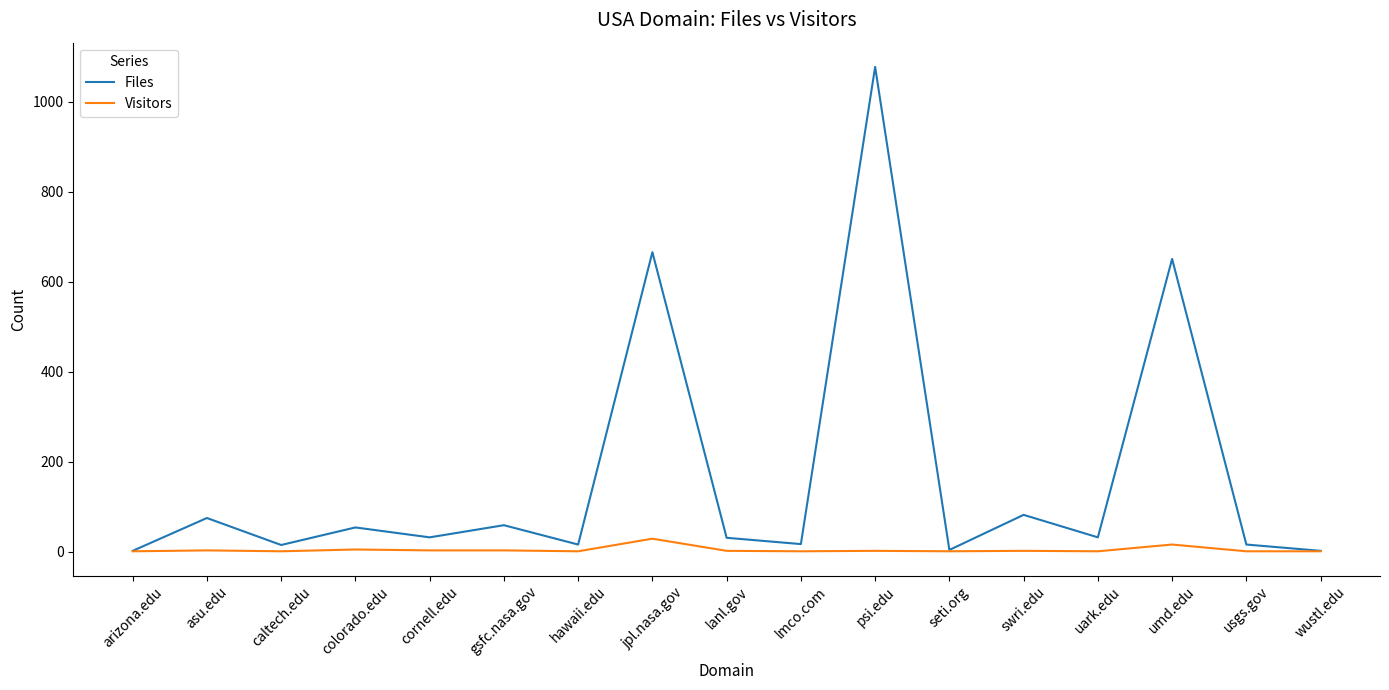

Rank the series by their average value, from lowest to highest.

Visitors, Files